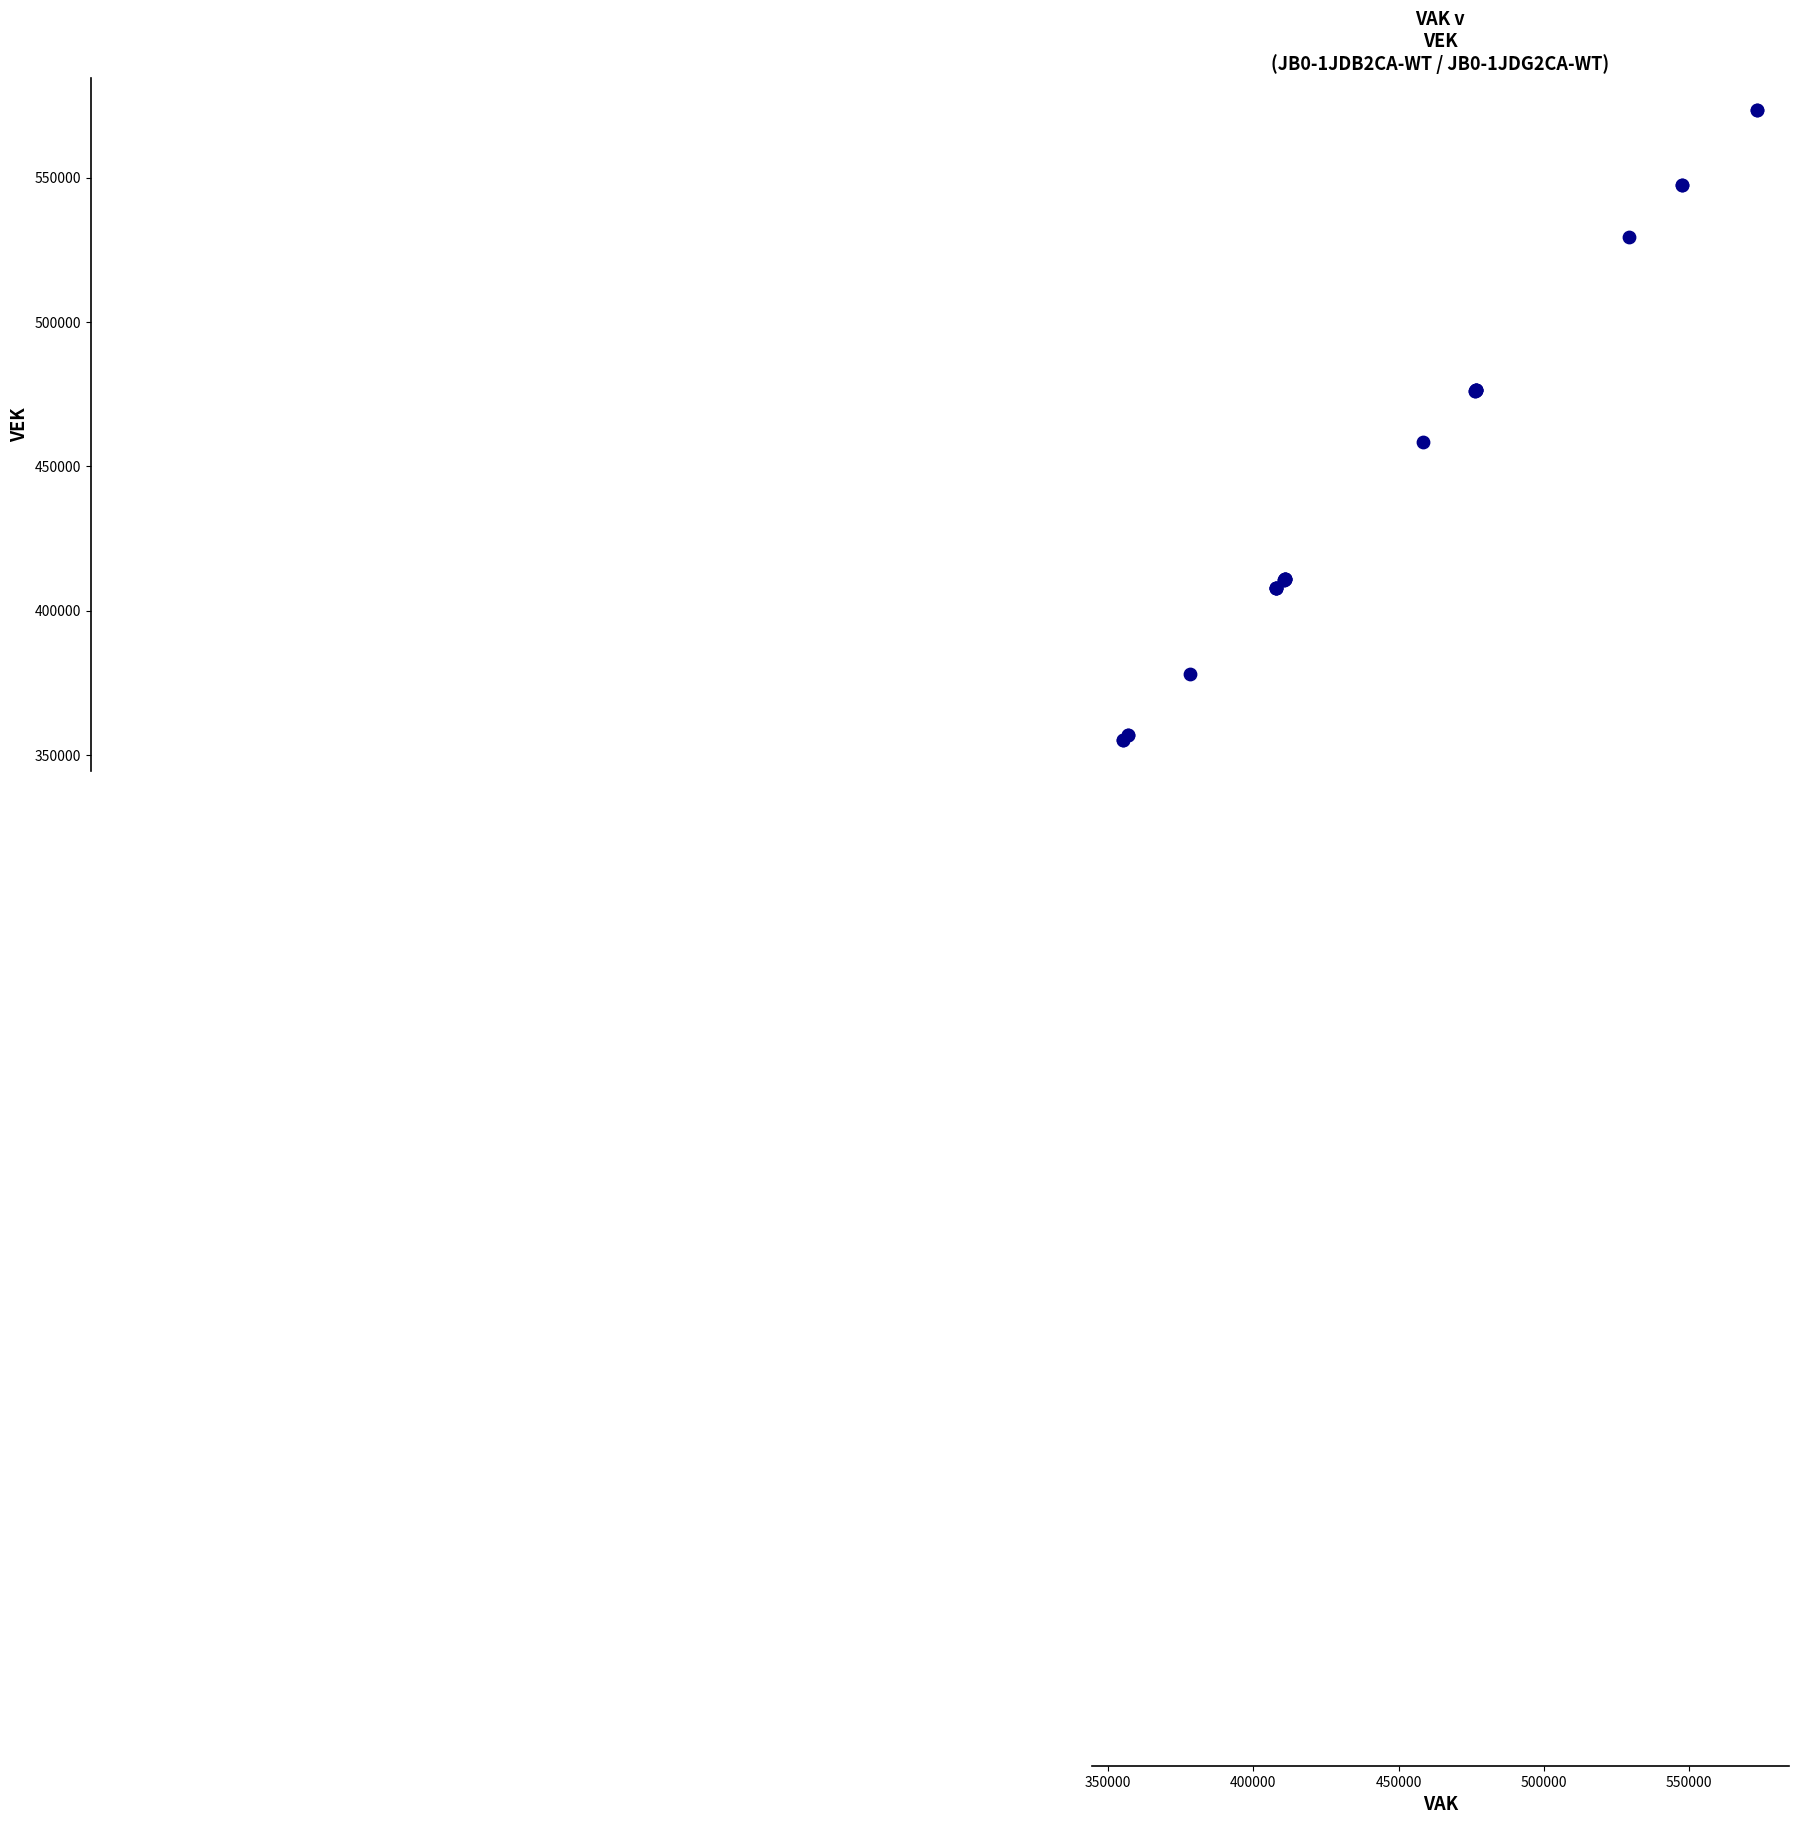

What Y value in the scatter plot is closest to 464385?

458323